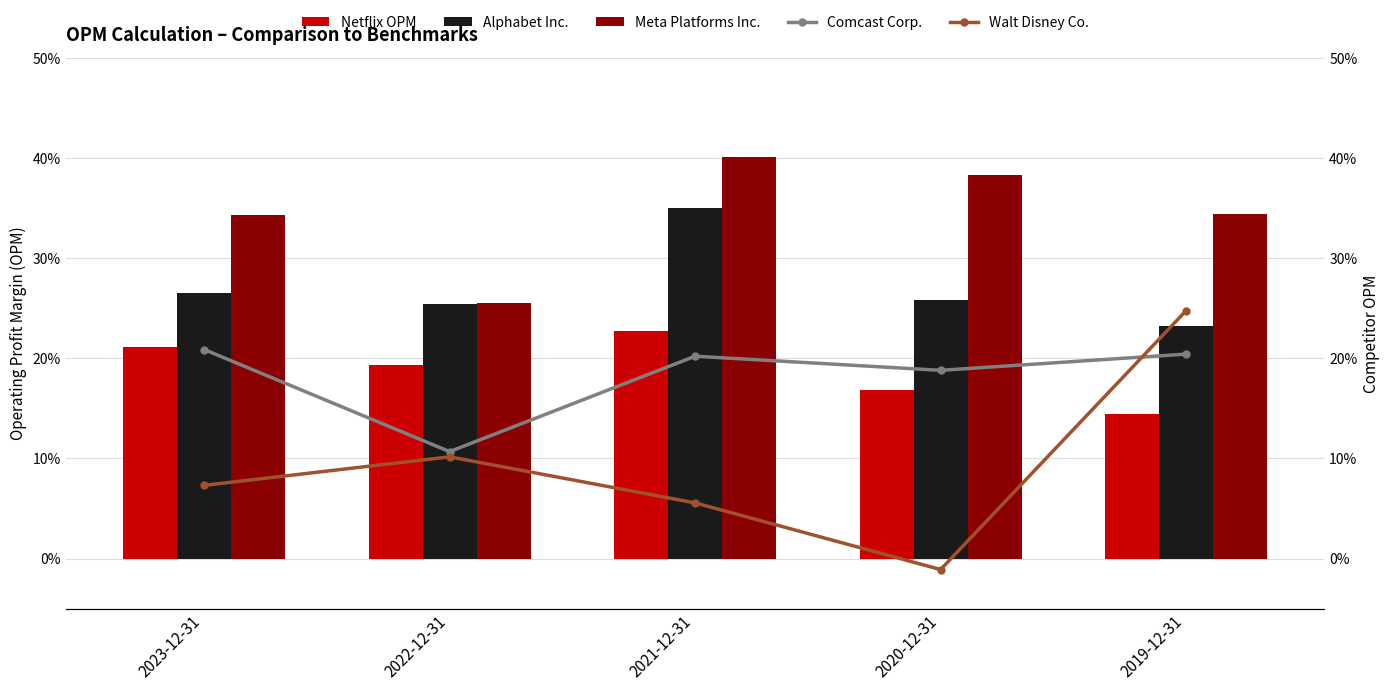

What are all the series names shown in the legend?

Netflix OPM, Alphabet Inc., Meta Platforms Inc., Comcast Corp., Walt Disney Co.